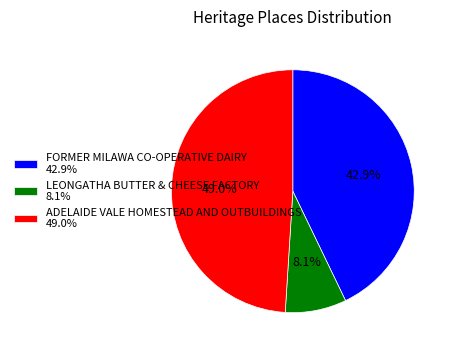

Which slice is the smallest?

LEONGATHA BUTTER & CHEESE FACTORY